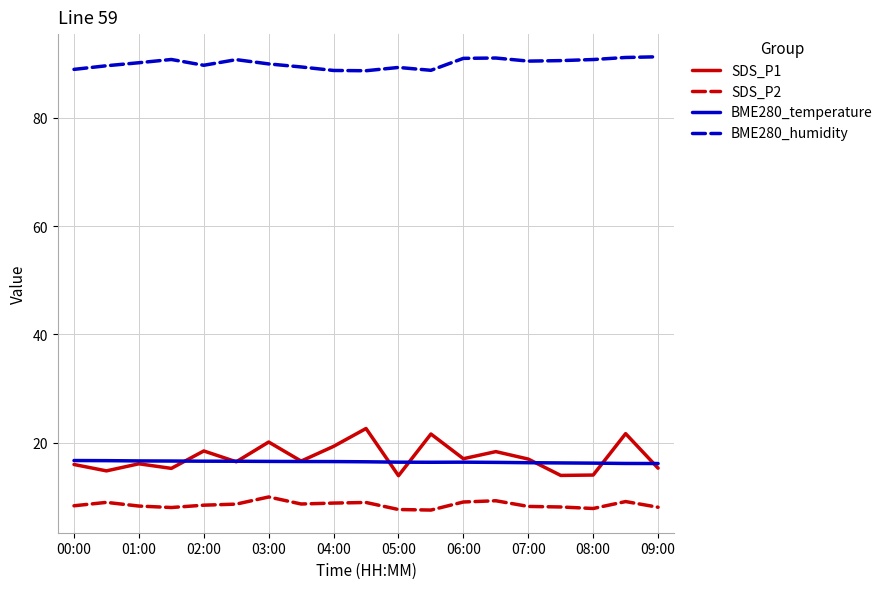

What is the maximum value for BME280_temperature?

16.7